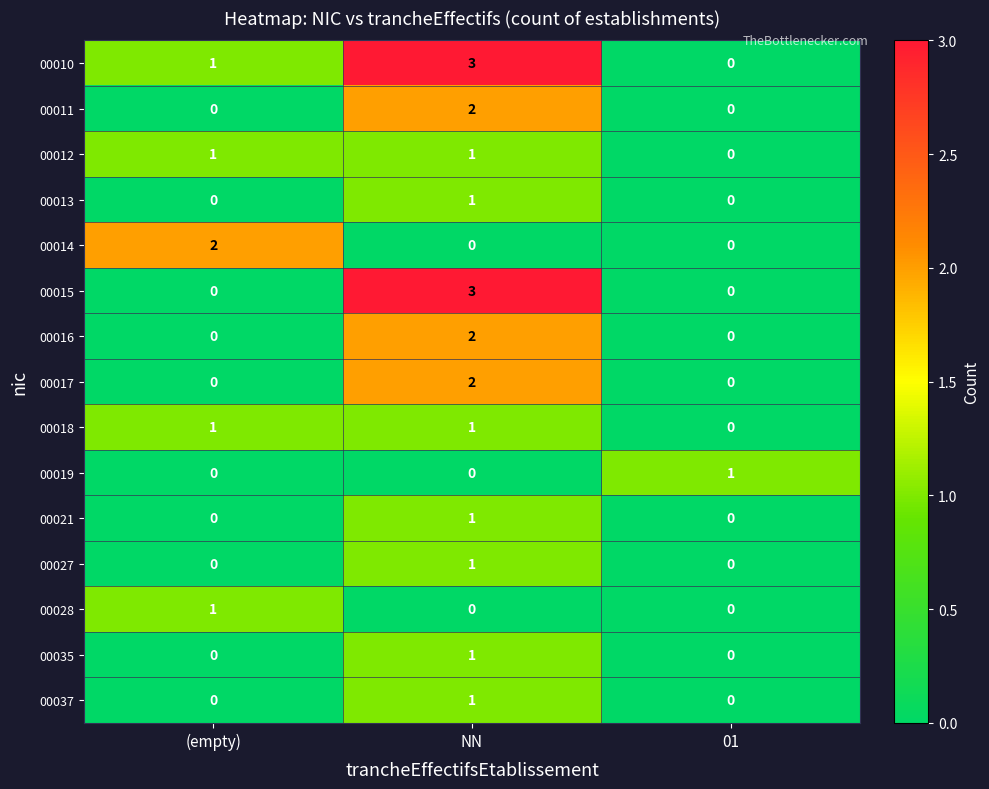

What is the total value across all series at (empty)?

6